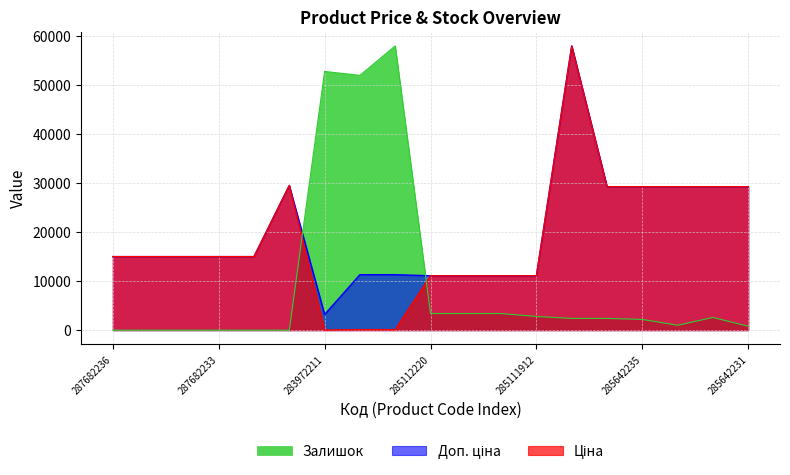

What is the difference between the maximum and second lowest values in the Залишок series?

58037.0